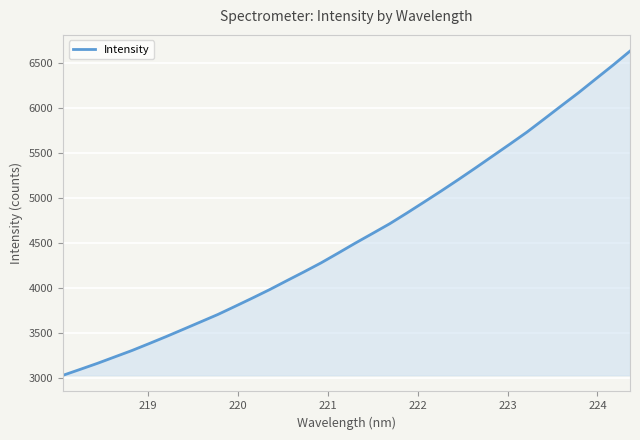

What is the minimum value shown in the chart?

3028.6